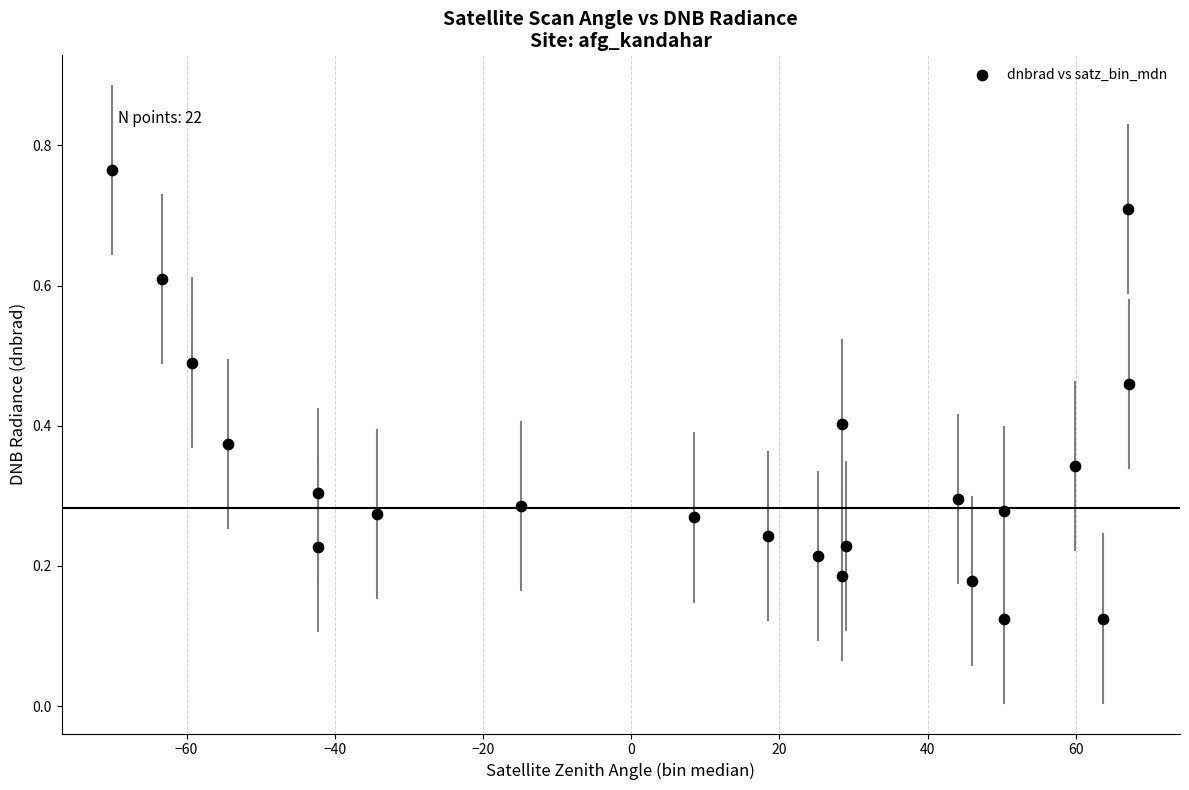

What is the range of X values (max minus min)?

137.2